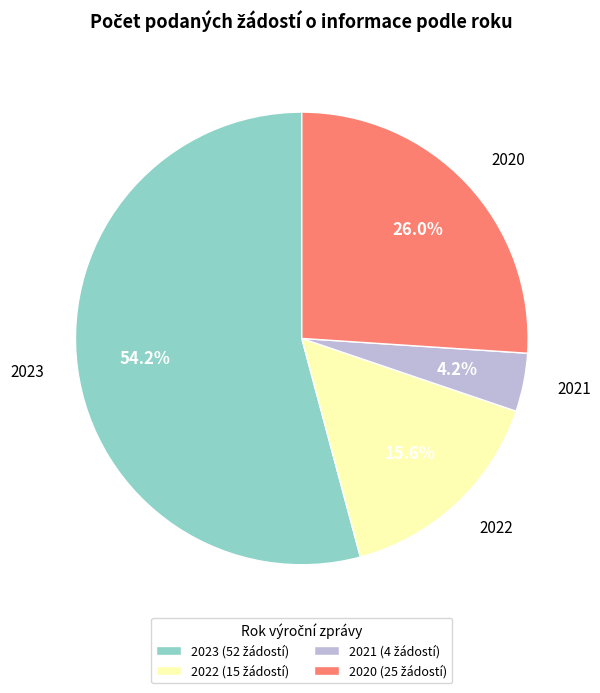

Do 2020 and 2022 together represent more than half of the pie?

No